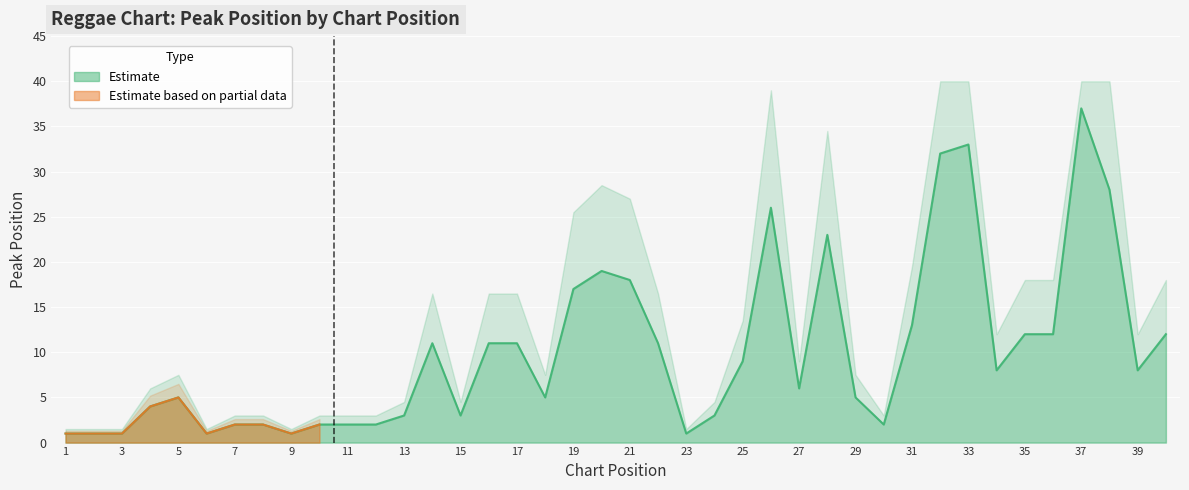

What is the sum of the values at 26 and 37?

63